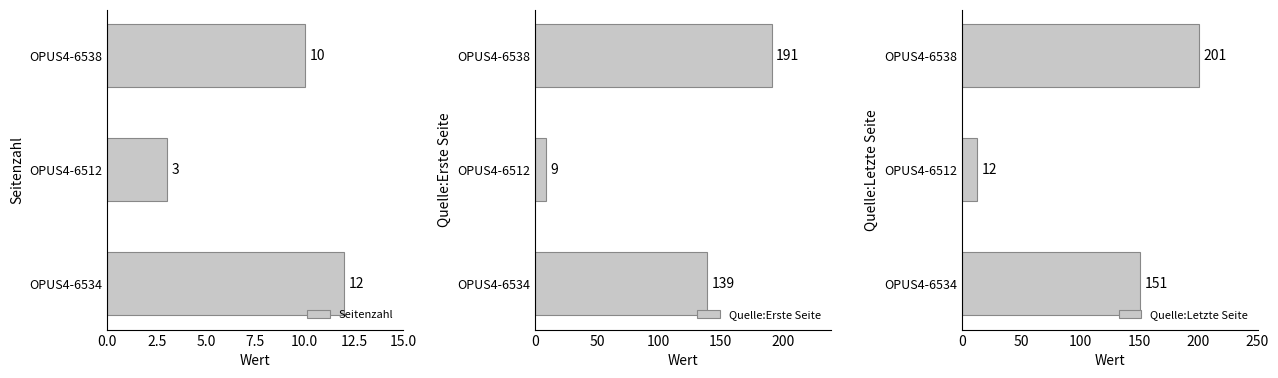

How many bars are there in total?

9